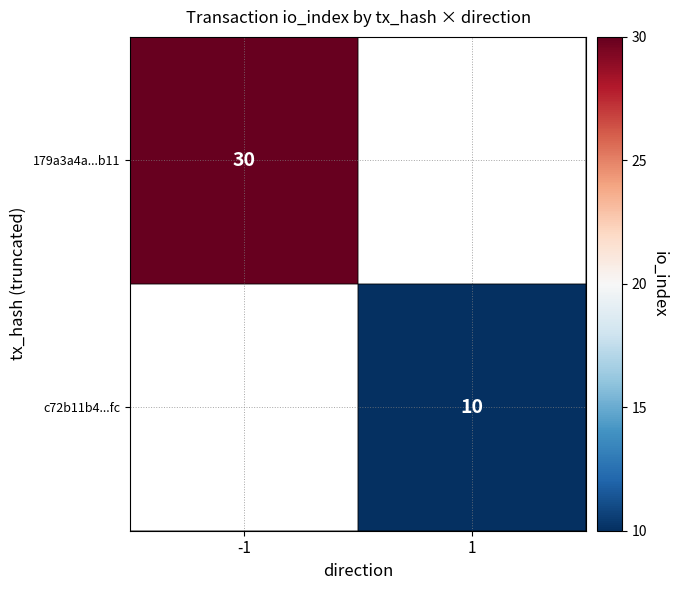

How many distinct data groups are displayed?

2